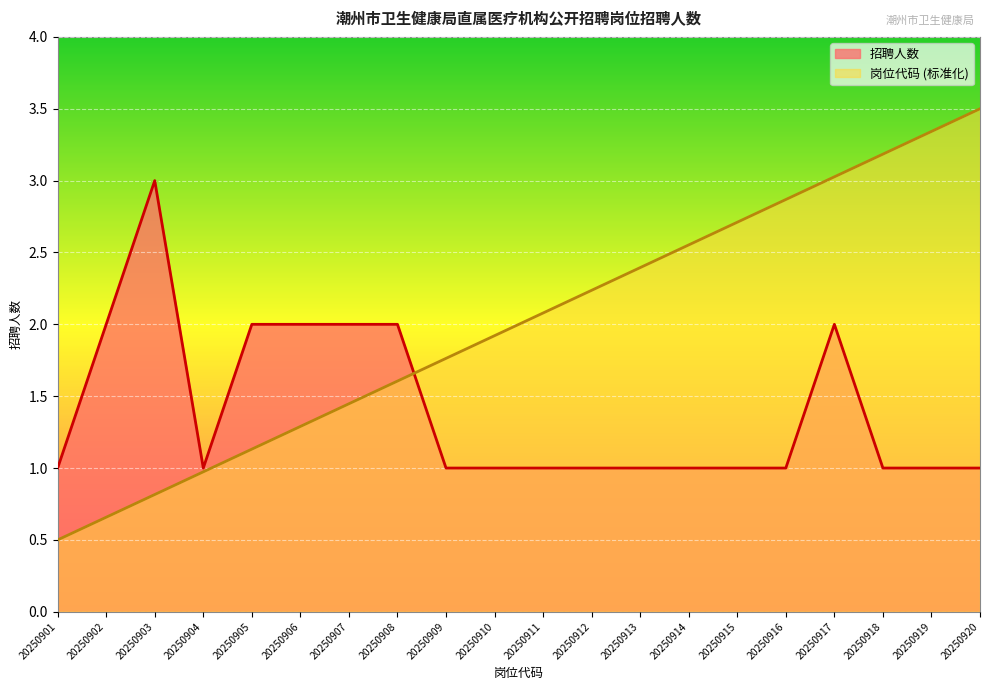

What are all the series names shown in the legend?

招聘人数, 岗位代码 (标准化)